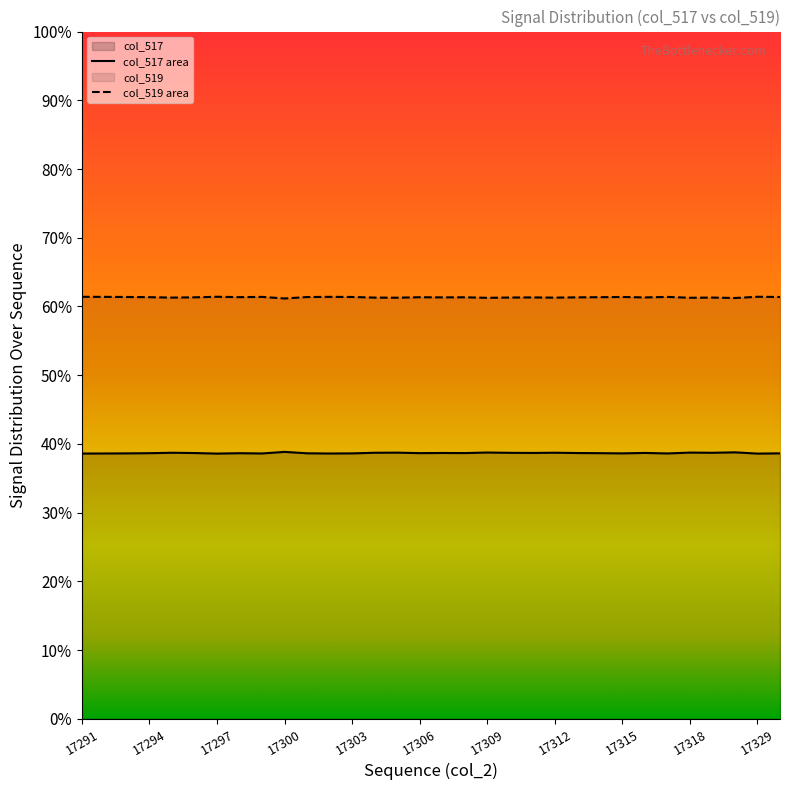

What is the sum of all col_519 values?

1286212